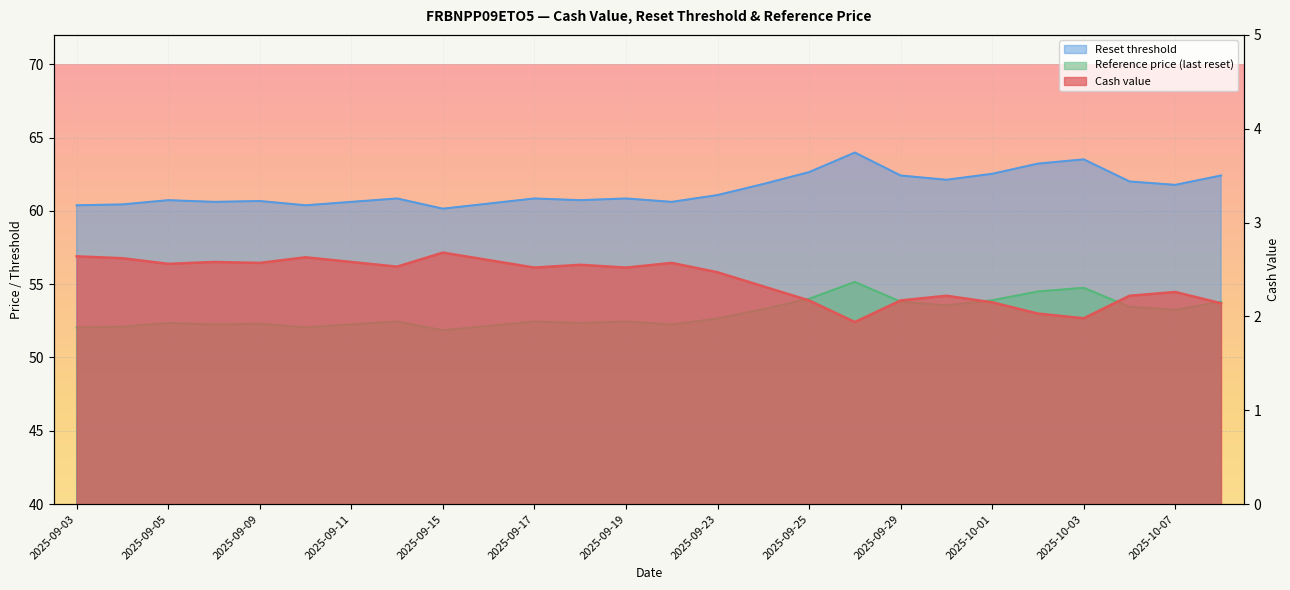

What is the minimum value shown in the chart?

1.9